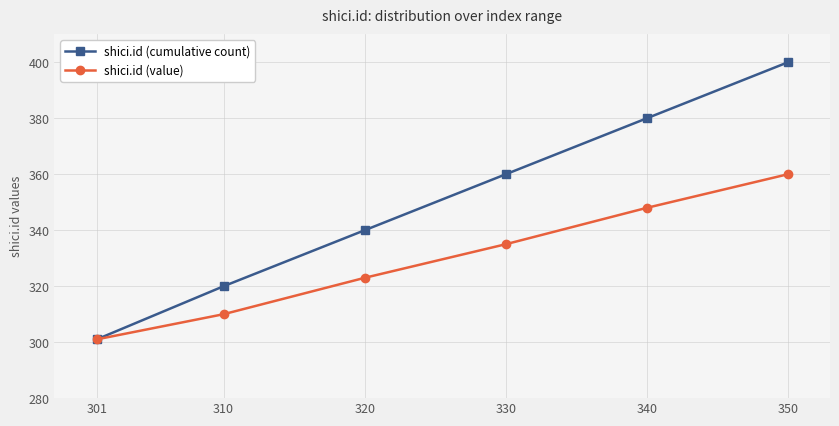

What is the maximum value for shici.id (cumulative count)?

400